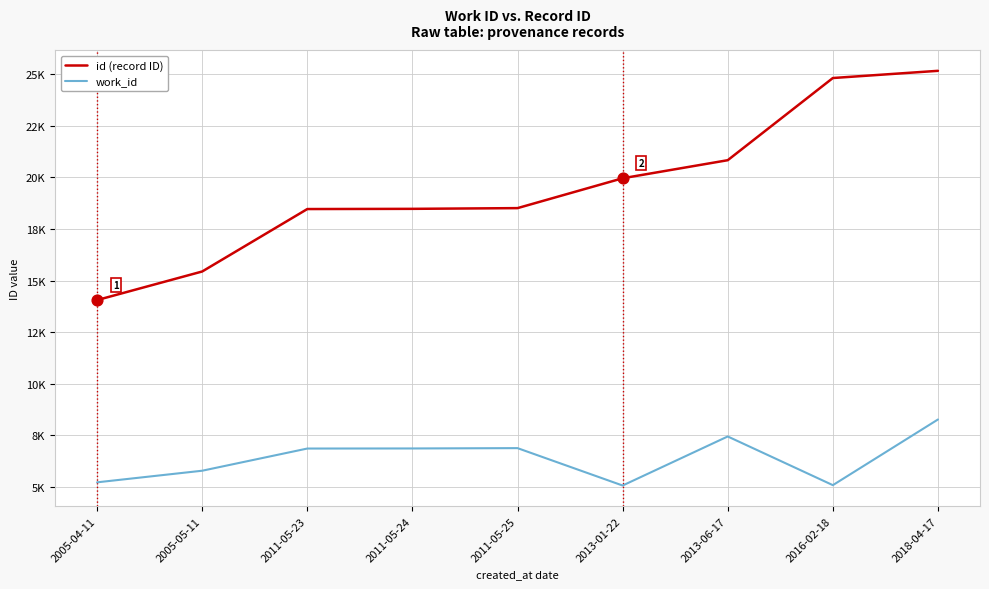

Is the value of work_id at 2011-05-24 greater than the value of id (record ID) at 2018-04-17?

No